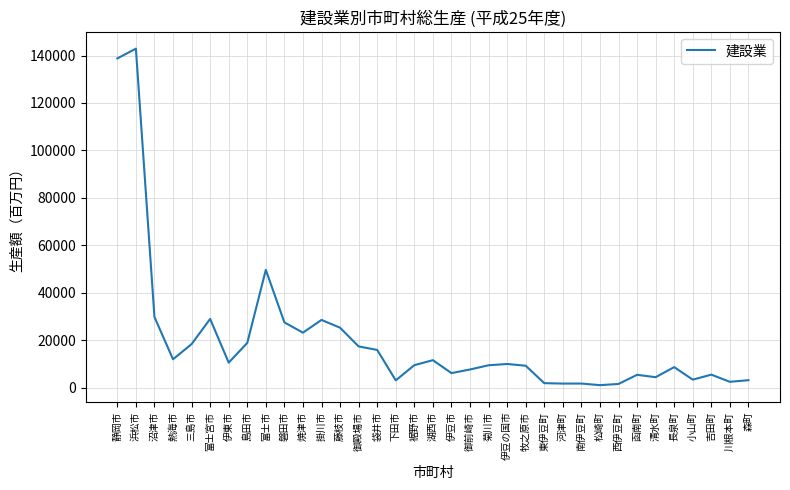

Which label corresponds to the largest value in the chart?

浜松市